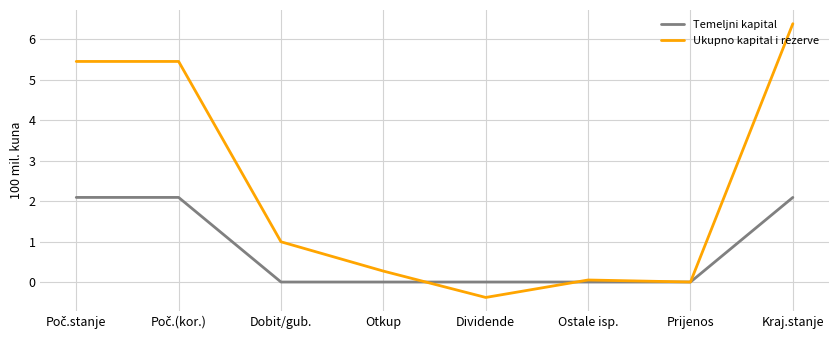

What position from the left is Otkup?

4